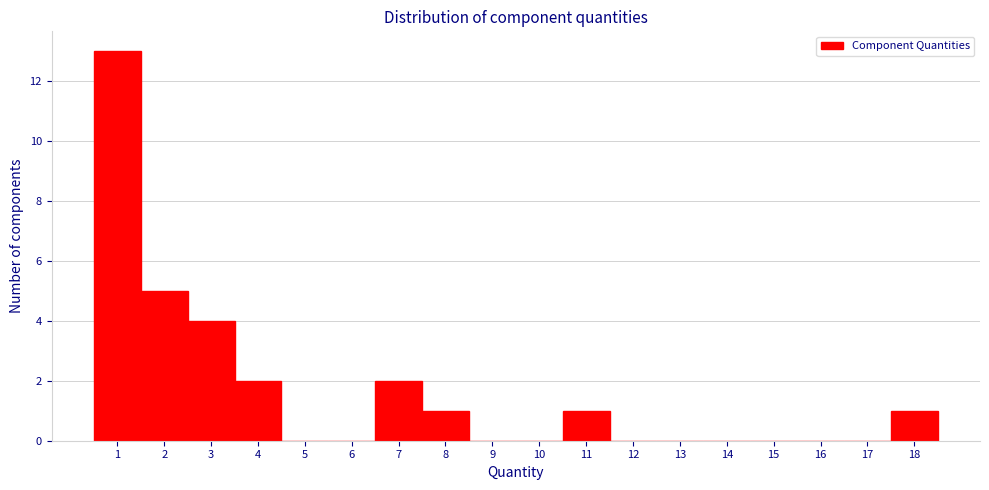

Reading left to right, list every bar in this chart as the range it spans on the x-axis followed by its height. The values are not printed on the chart, so give them approximately, as read against the axis.

0.5 to 1.5: 13
1.5 to 2.5: 5
2.5 to 3.5: 4
3.5 to 4.5: 2
4.5 to 5.5: 0
5.5 to 6.5: 0
6.5 to 7.5: 2
7.5 to 8.5: 1
8.5 to 9.5: 0
9.5 to 10.5: 0
10.5 to 11.5: 1
11.5 to 12.5: 0
12.5 to 13.5: 0
13.5 to 14.5: 0
14.5 to 15.5: 0
15.5 to 16.5: 0
16.5 to 17.5: 0
17.5 to 18.5: 1